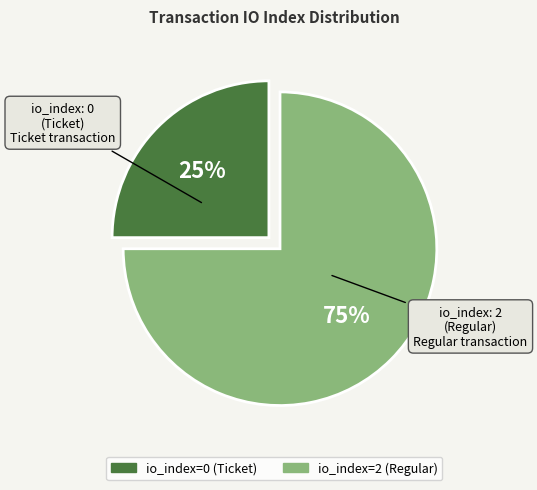

To the nearest percent, what is the difference between the largest and smallest slice percentages?

50%